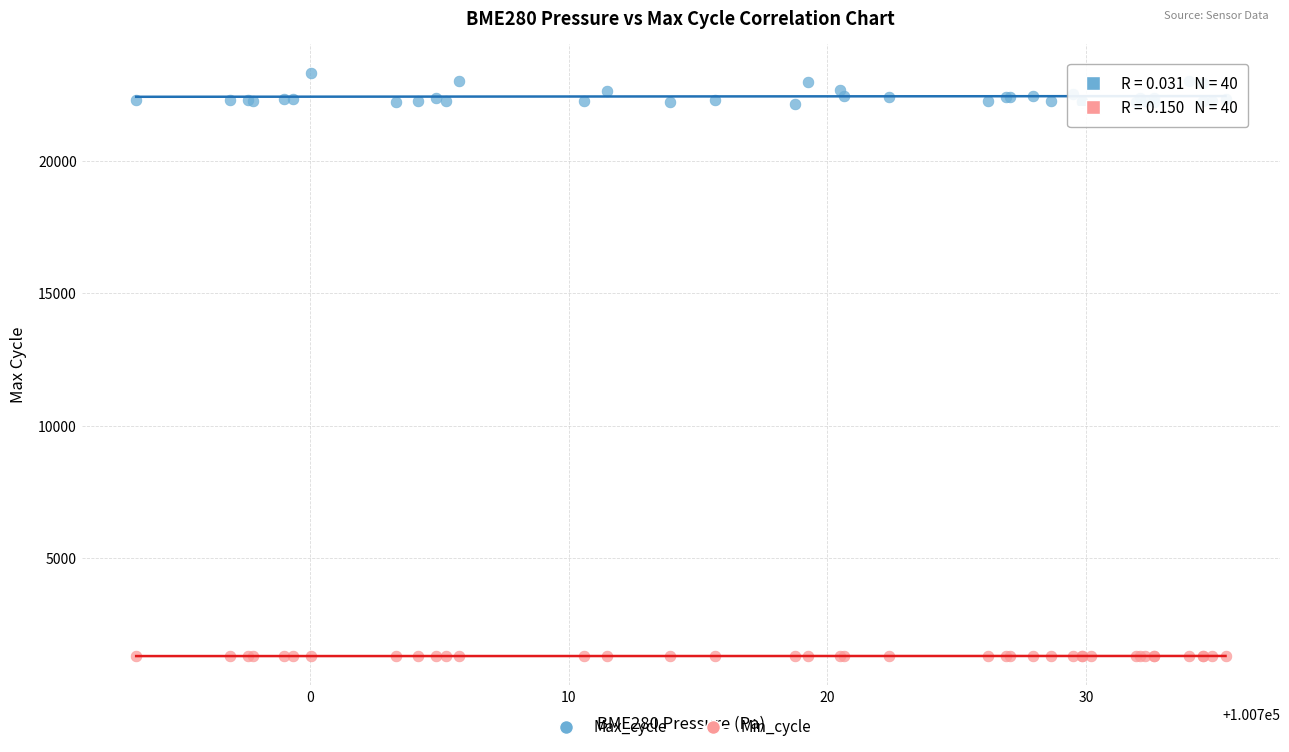

What are all the series names shown in the legend?

Max_cycle, Min_cycle